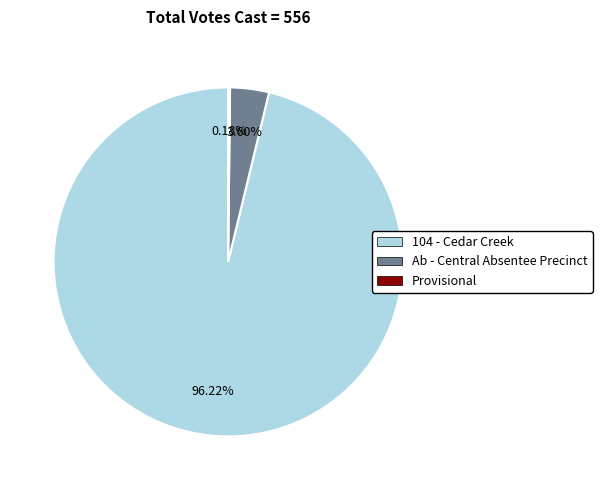

Which slice represents more than half of the pie?

104 - Cedar Creek